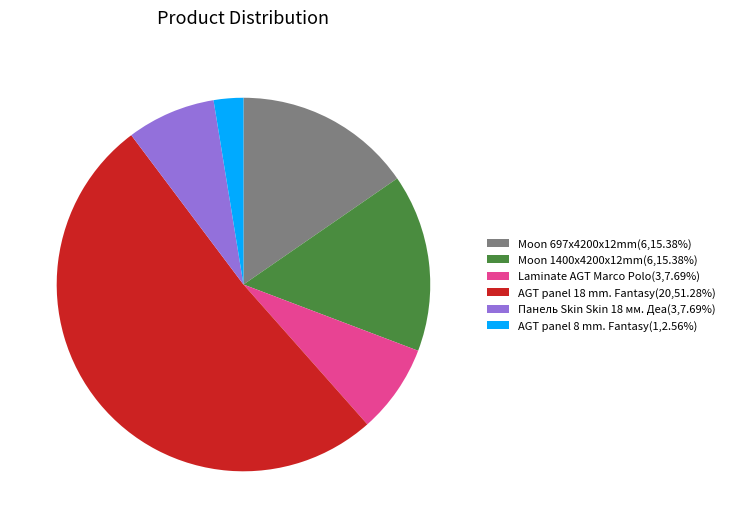

Does any single category account for the majority?

Yes